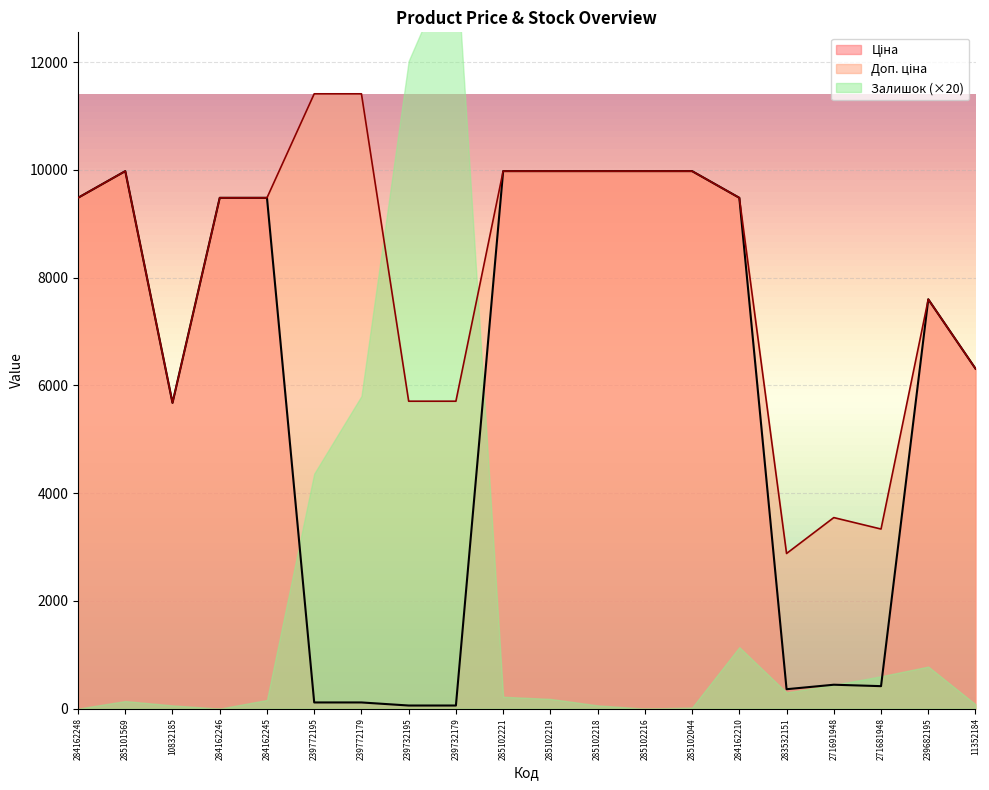

At 284162248, list the series in order from largest to smallest.

Ціна, Доп. ціна